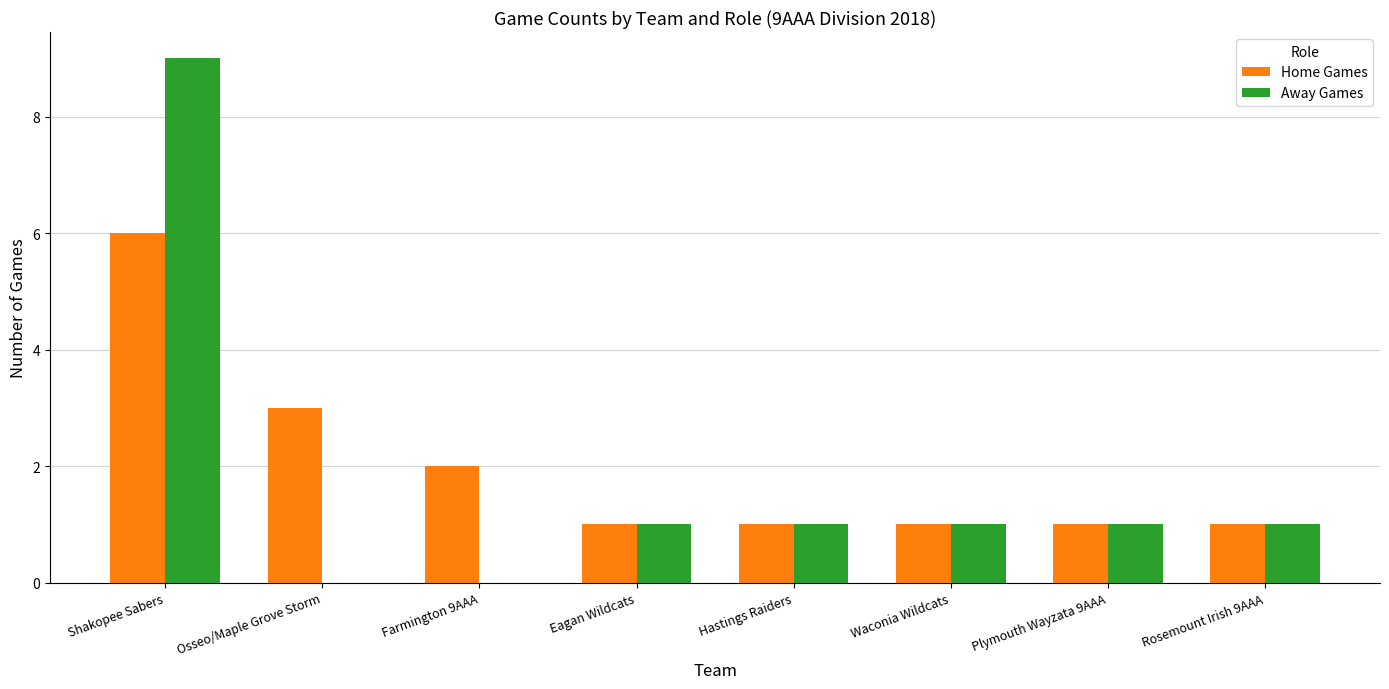

Is it true that Home Games equals 1 at Rosemount Irish 9AAA?

True